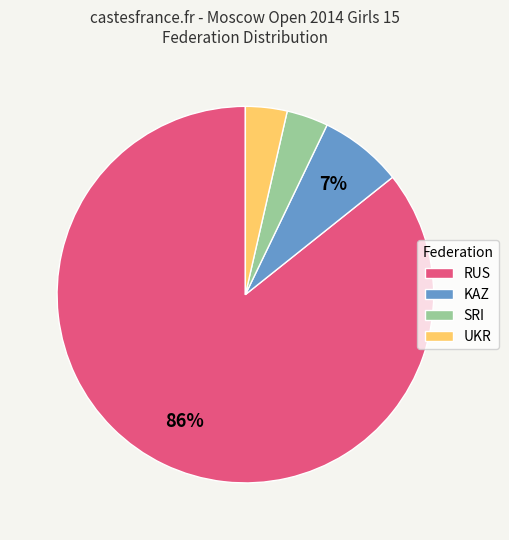

To the nearest percent, what percentage of the pie is UKR?

4%